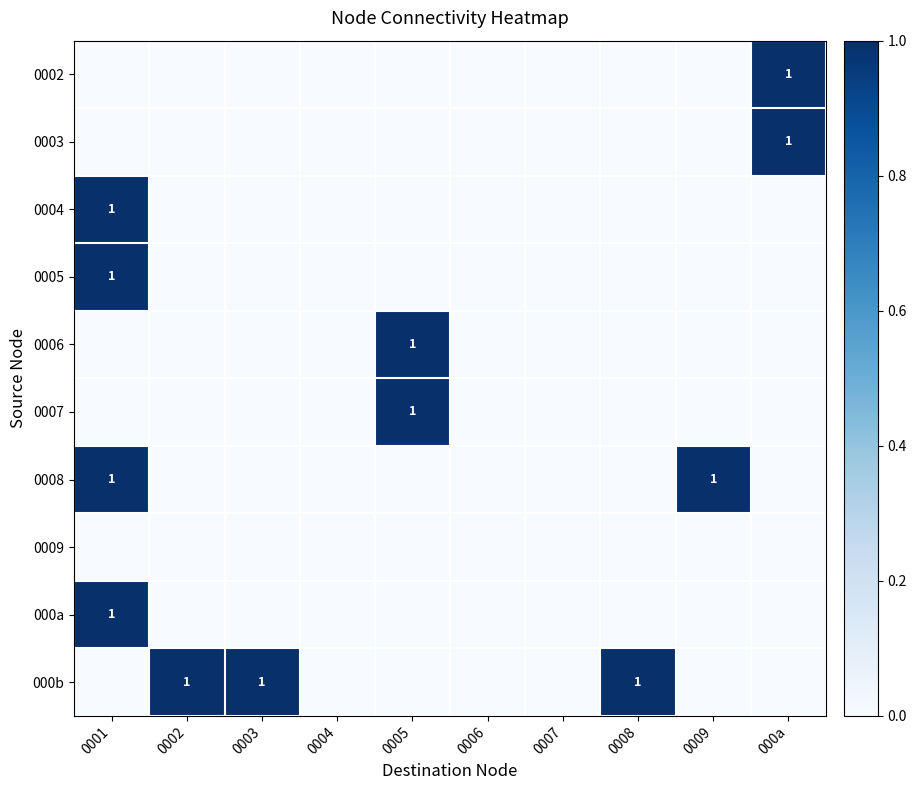

Rank the categories by 0008 value from highest to lowest.

0001, 0009, 0002, 0003, 0004, 0005, 0006, 0007, 0008, 000a